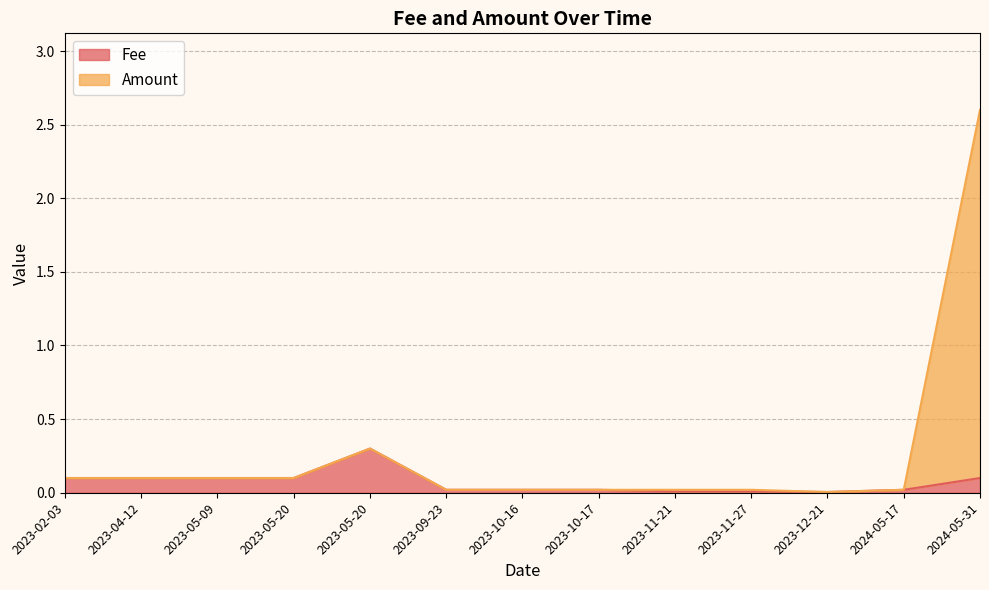

List the labels in order of Fee value, smallest first.

2023-12-21, 2023-11-21, 2023-11-27, 2023-09-23, 2023-10-16, 2023-10-17, 2024-05-17, 2023-02-03, 2023-04-12, 2023-05-09, 2023-05-20, 2024-05-31, 2023-05-20